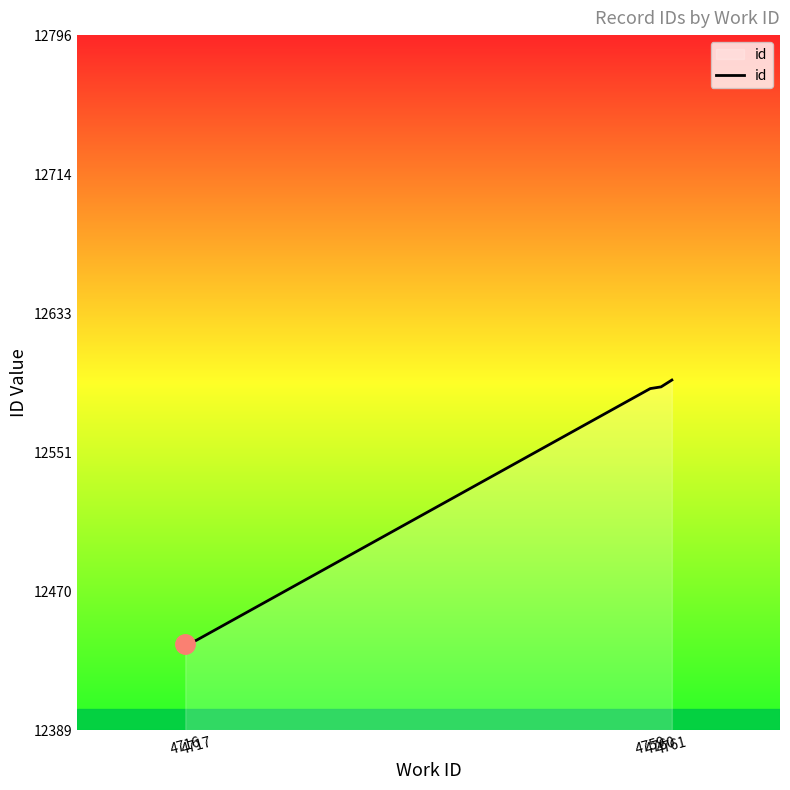

What is the smallest value displayed?

12439.5